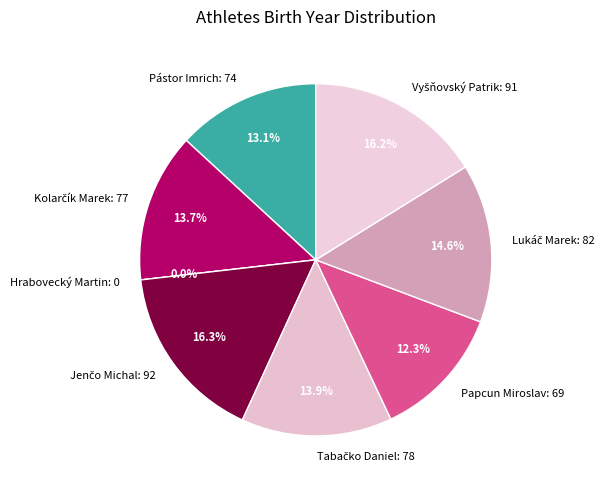

True or false: Pástor Imrich accounts for 20% of the total.

False